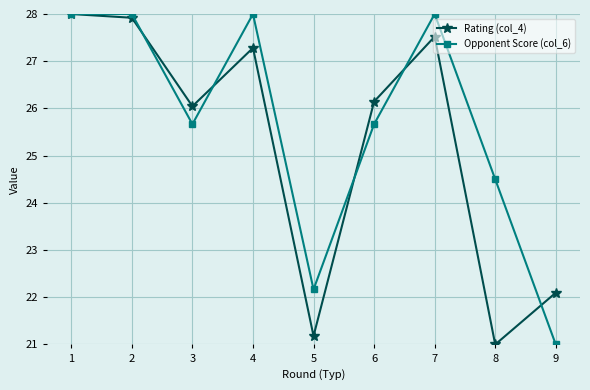

What is the lowest value of the Opponent Score (col_6) series?

21.0